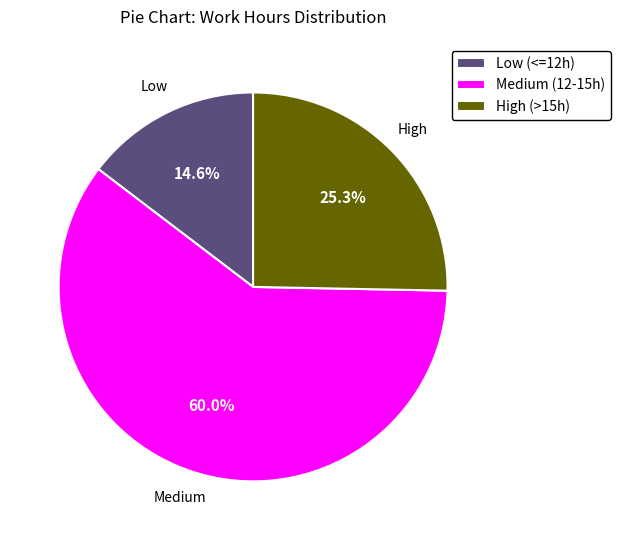

What is the smallest slice in the pie chart?

Low (<=12h)